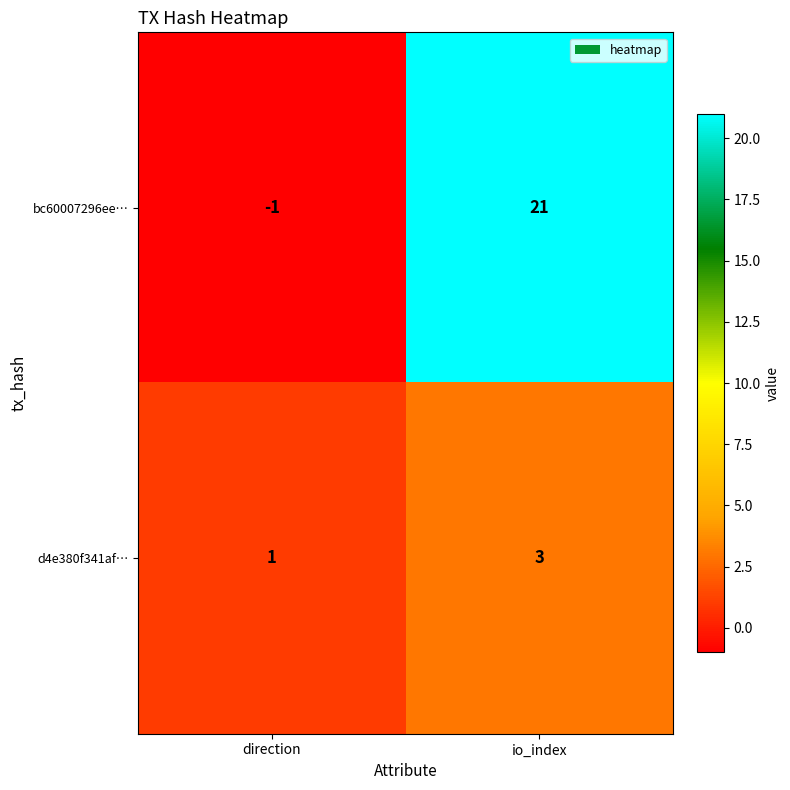

Rank the categories by d4e380f341af… value from highest to lowest.

io_index, direction